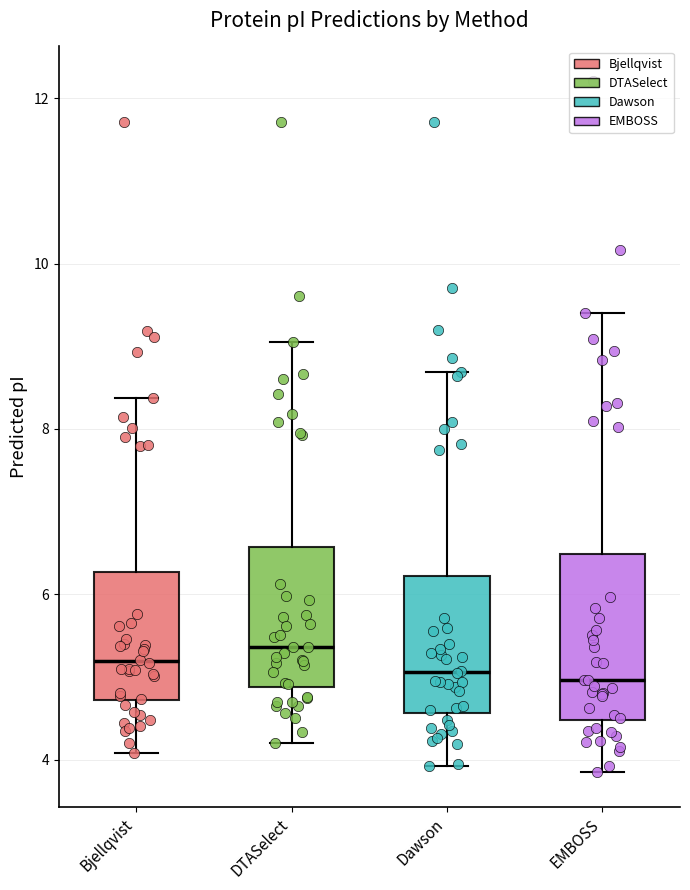

Reading left to right, read every box against the y-axis: the position of its median line, the range the box covers, and the ends of its whiskers. The values are not printed on the chart, so give them approximately, as read against the axis.

Bjellqvist: median 5.2, box 4.8 to 6.2, whiskers 4.0 to 8.4
DTASelect: median 5.4, box 4.8 to 6.6, whiskers 4.2 to 9.0
Dawson: median 5.0, box 4.6 to 6.2, whiskers 4.0 to 8.6
EMBOSS: median 5.0, box 4.4 to 6.4, whiskers 3.8 to 9.4